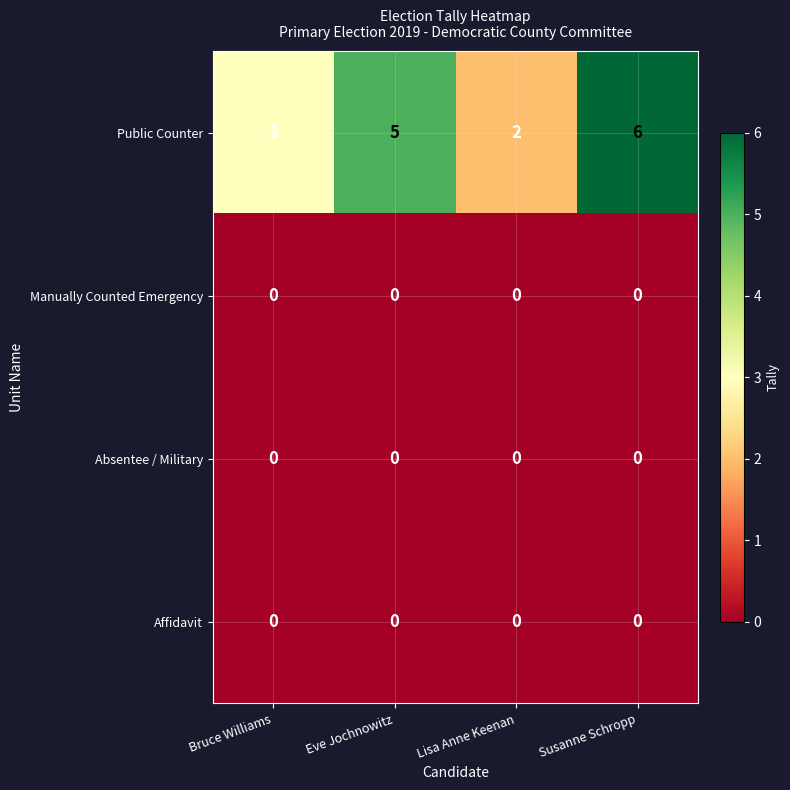

Which series changed the most between Bruce Williams and Eve Jochnowitz?

Public Counter